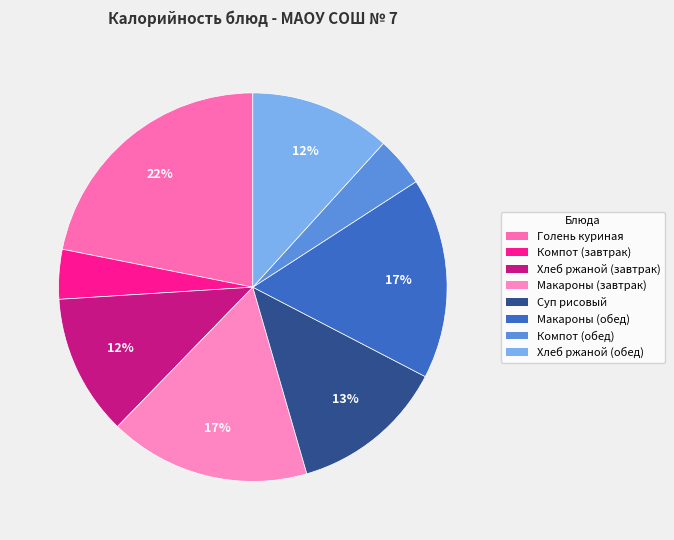

Which category has the biggest portion of the pie?

Голень куриная